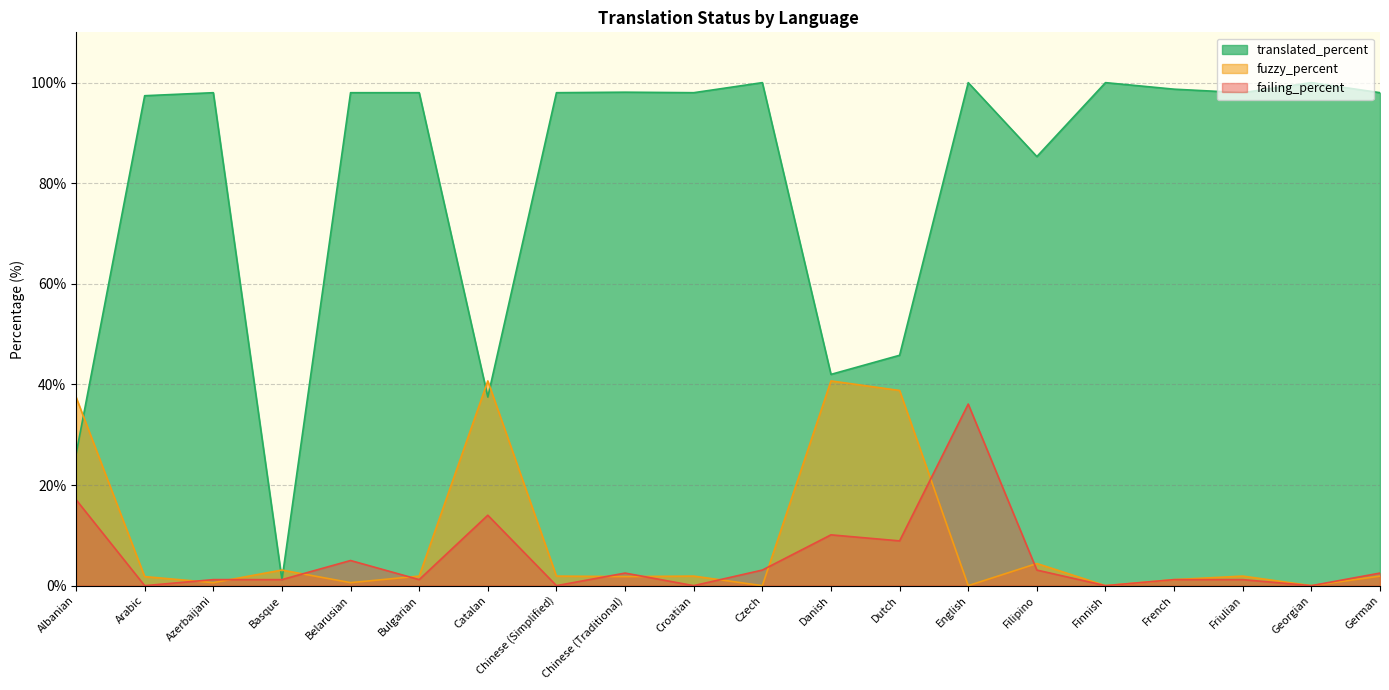

What is the sum of all failing_percent values?

108.4